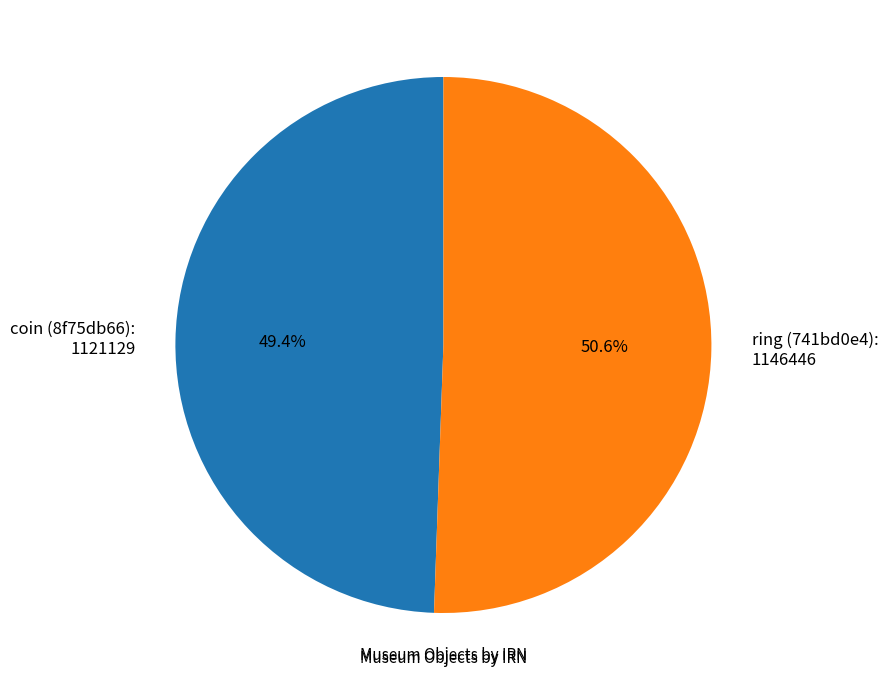

Approximately how many times larger is the value at coin (8f75db66) compared to ring (741bd0e4)?

1.0